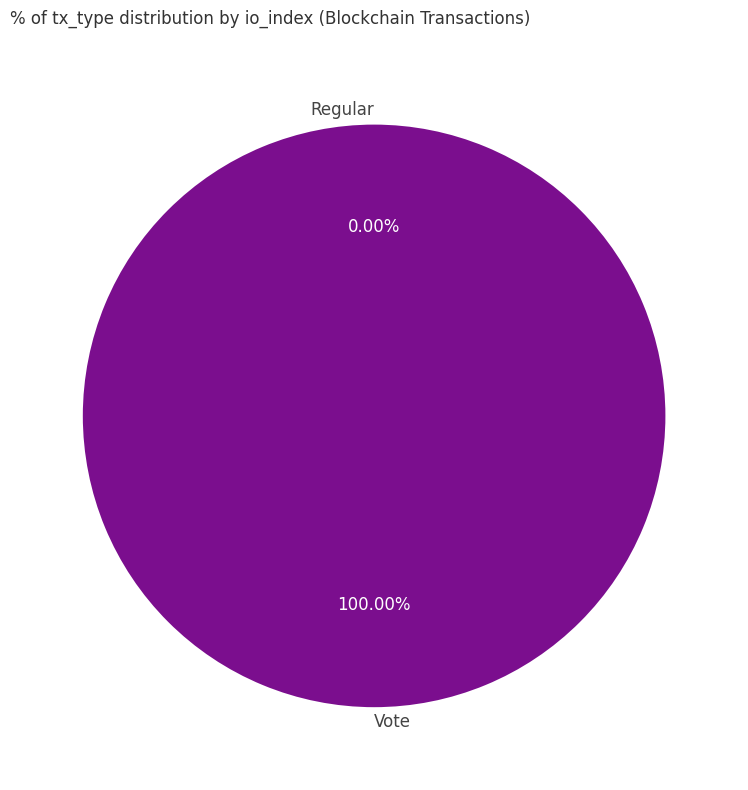

Do Vote and Regular together represent more than half of the pie?

Yes